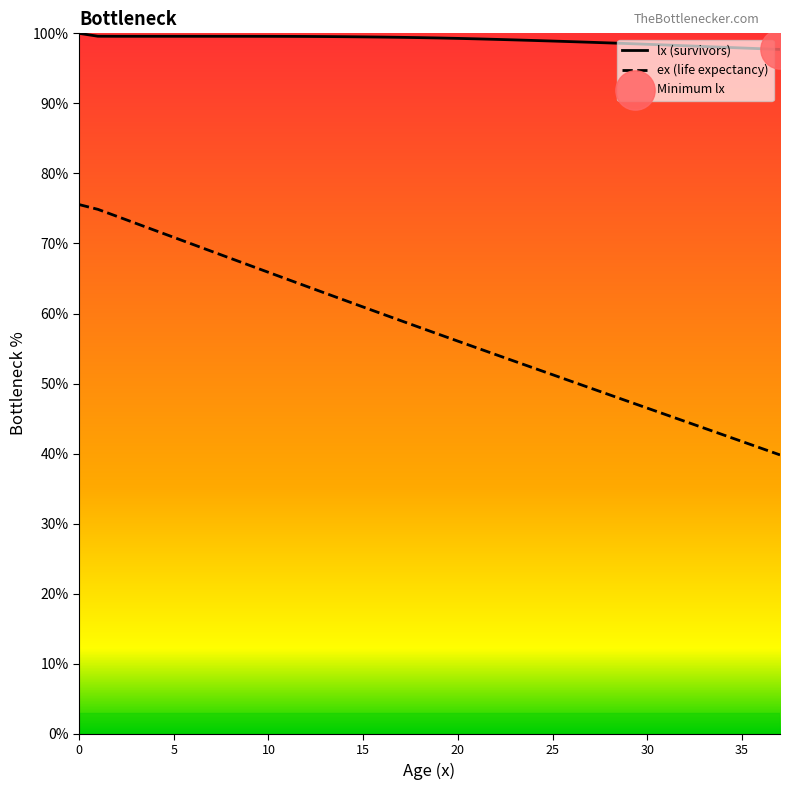

Which series has the largest range (max minus min)?

ex (life expectancy)